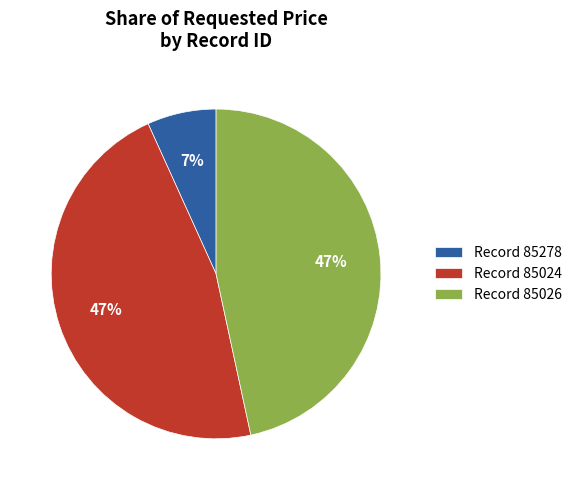

What percentage is the Record 85278 slice, to the nearest percent?

7%